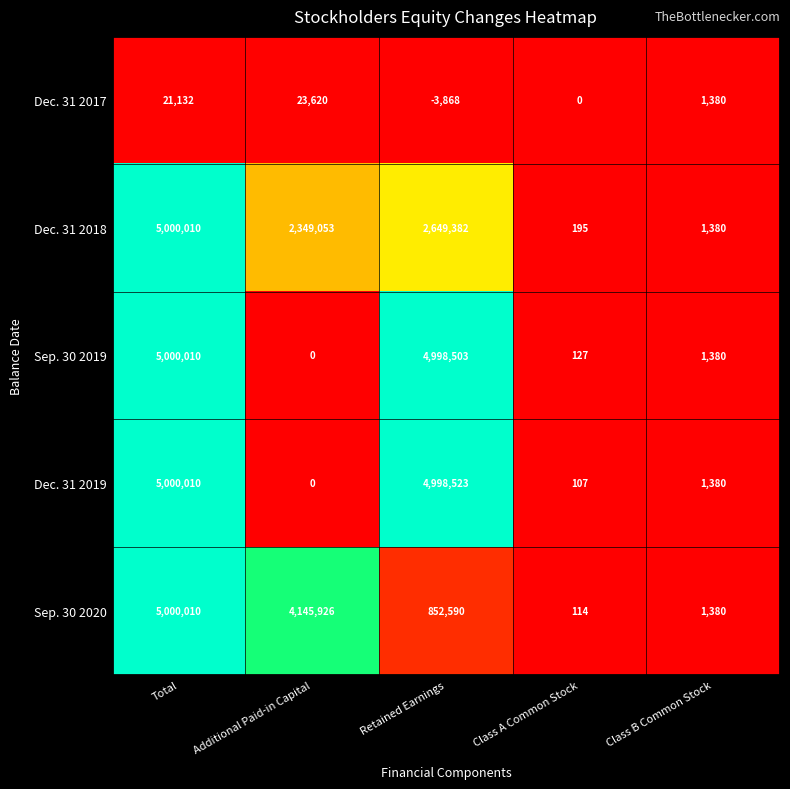

At how many categories does at least one series exceed 0?

5